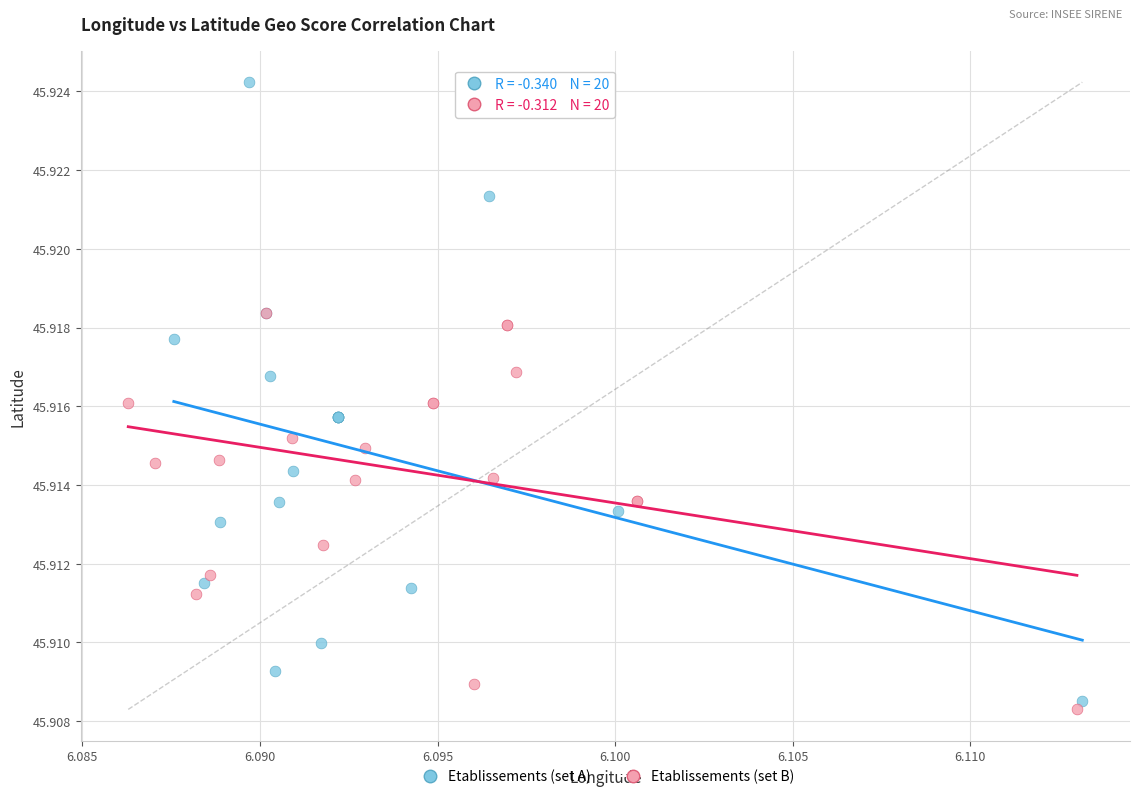

Which series has the widest spread of Y values?

Etablissements (set A)